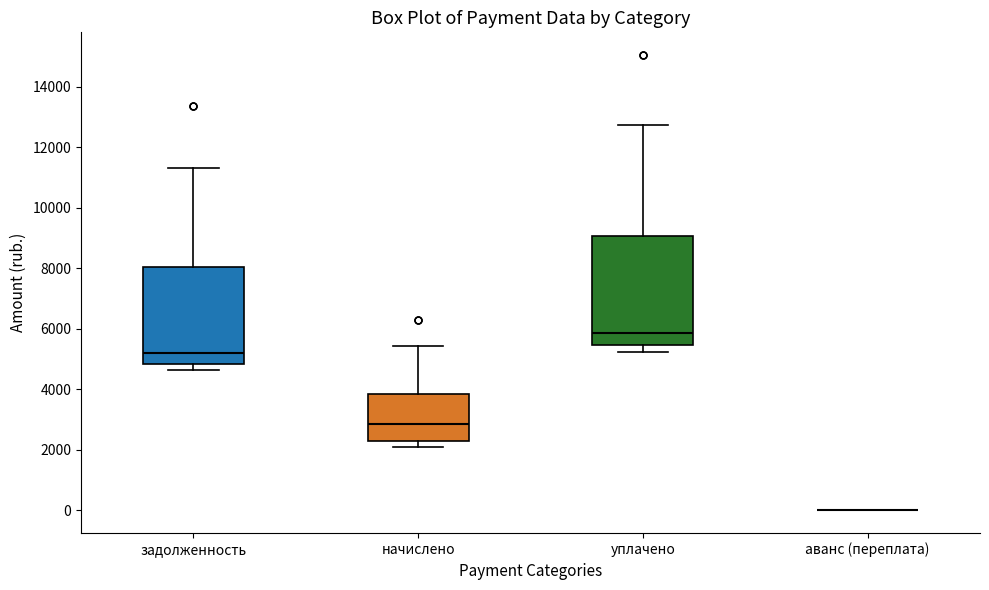

Reading left to right, read every box against the y-axis: the position of its median line, the range the box covers, and the ends of its whiskers. The values are not printed on the chart, so give them approximately, as read against the axis.

задолженность: median 5200, box 4800 to 8000, whiskers 4600 to 11400
начислено: median 2800, box 2400 to 3800, whiskers 2000 to 5400
уплачено: median 5800, box 5400 to 9000, whiskers 5200 to 12800
аванс (переплата): box collapsed to a line at 0, whiskers 0 to 0